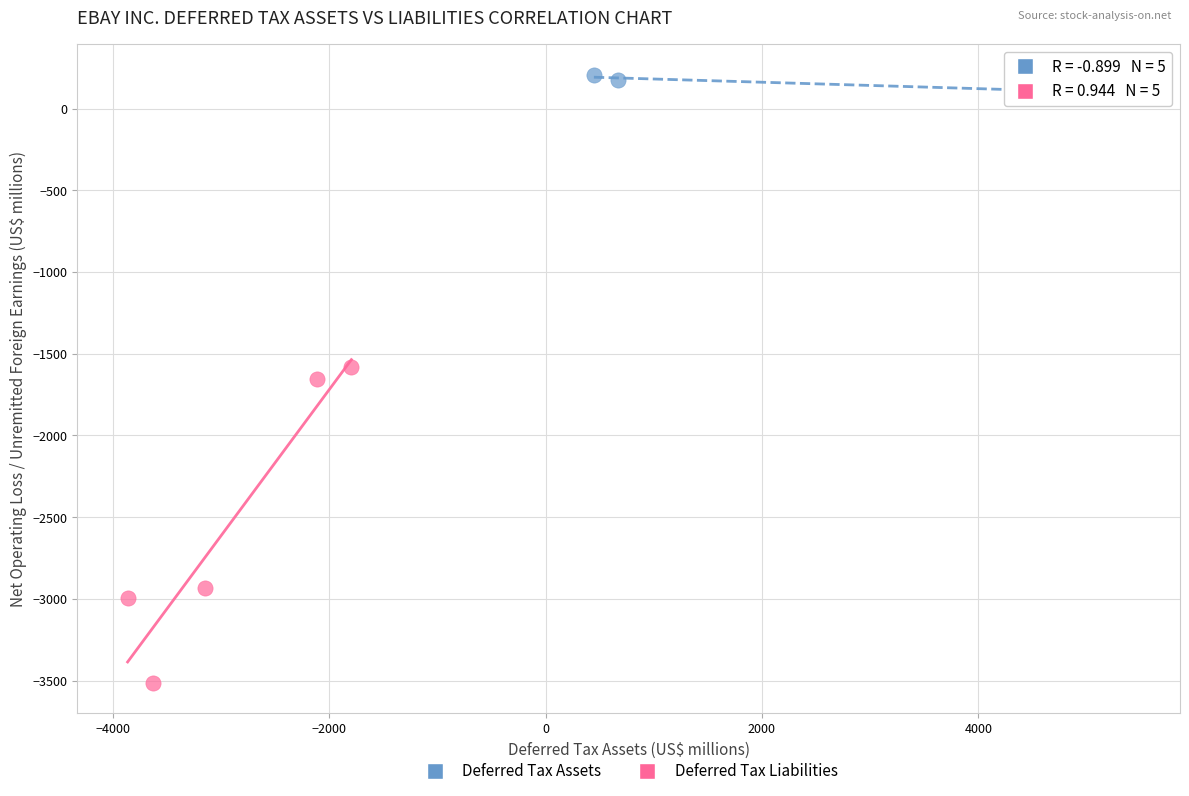

Which series contains the highest Y value?

Deferred Tax Assets